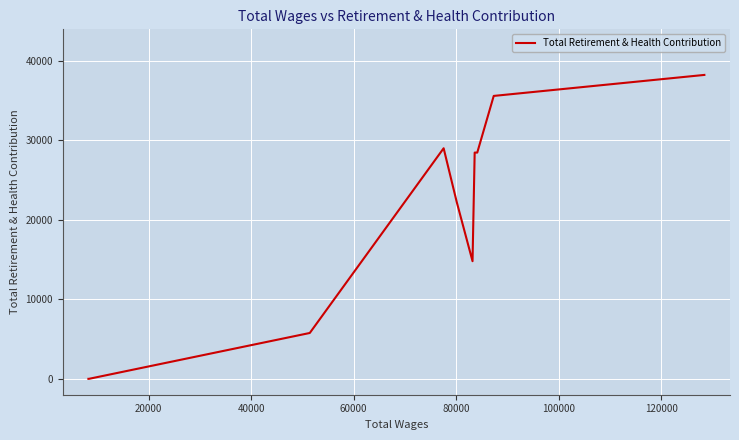

How many lines are shown in the chart?

1